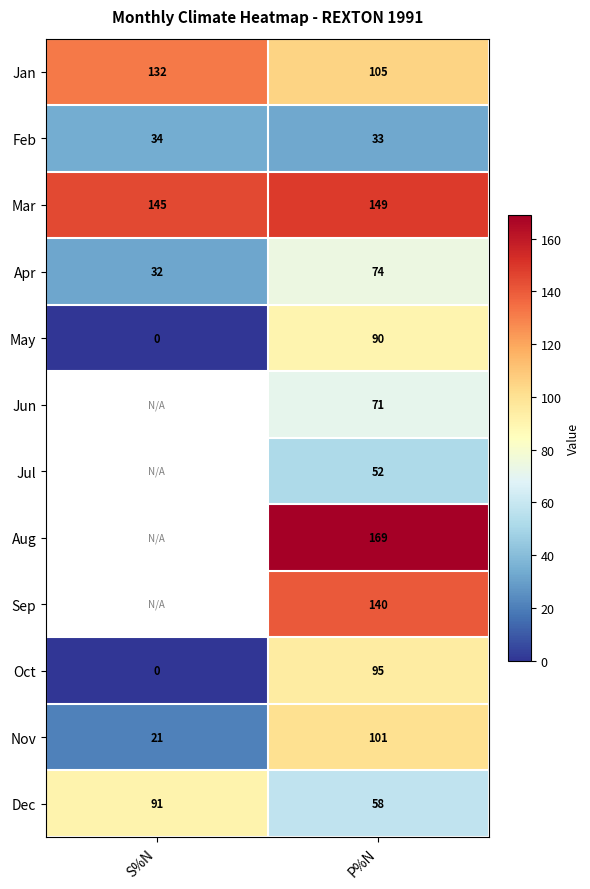

Is the value of May at P%N greater than the value of Sep at P%N?

No